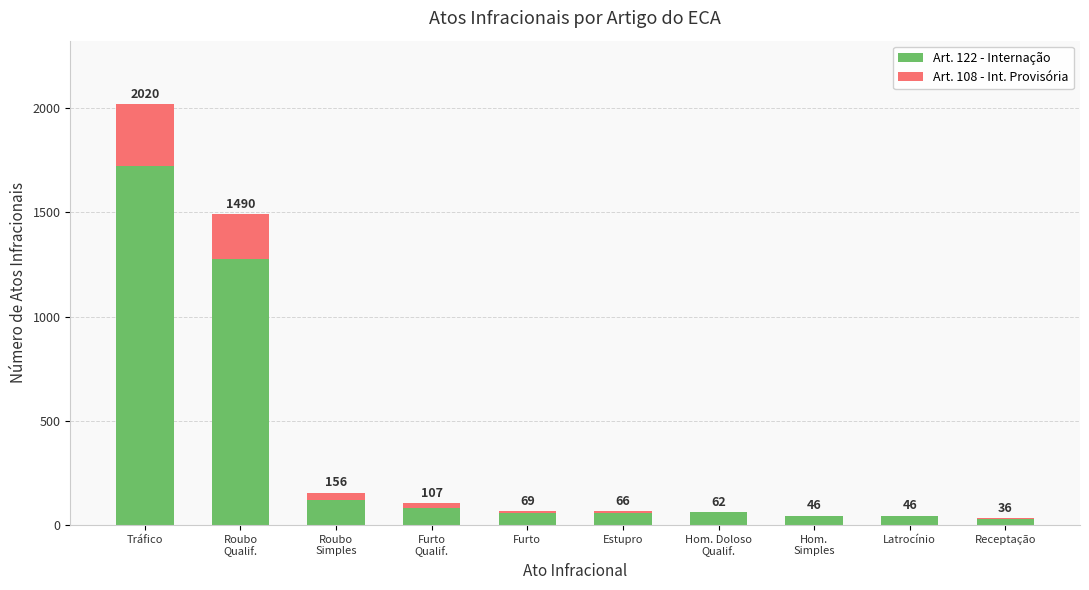

Are the bars grouped side by side (vs. stacked)?

No